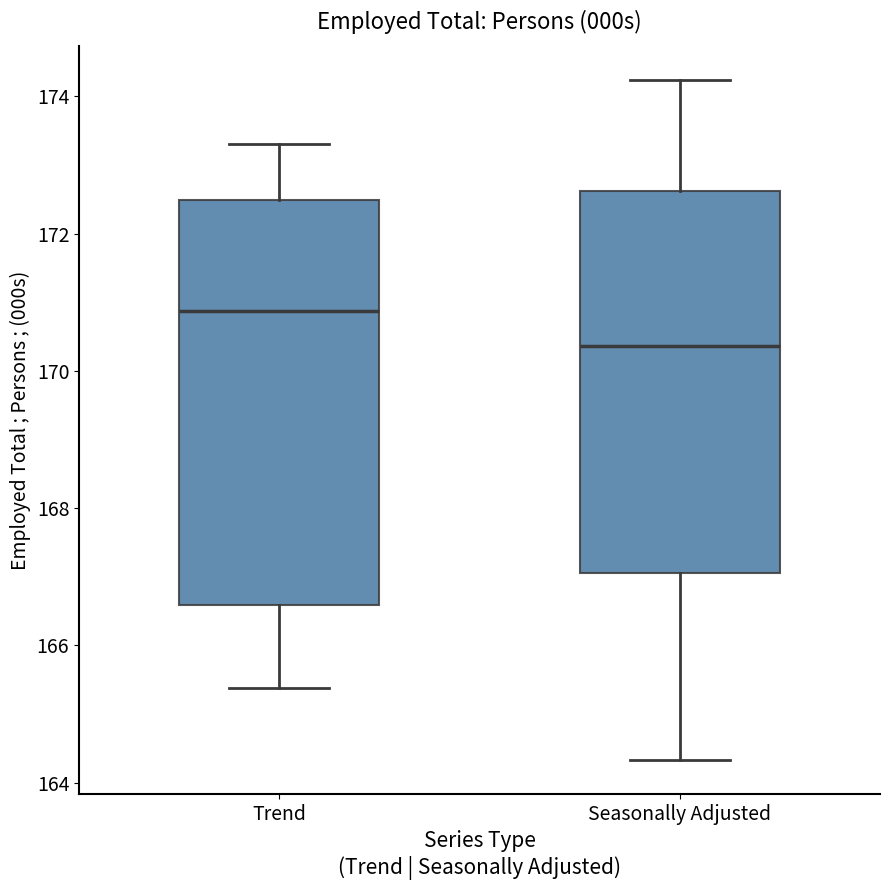

Where does the median line of the box for Trend sit on the y-axis? The values are not printed on the chart, so give them approximately, as read against the axis.

170.8